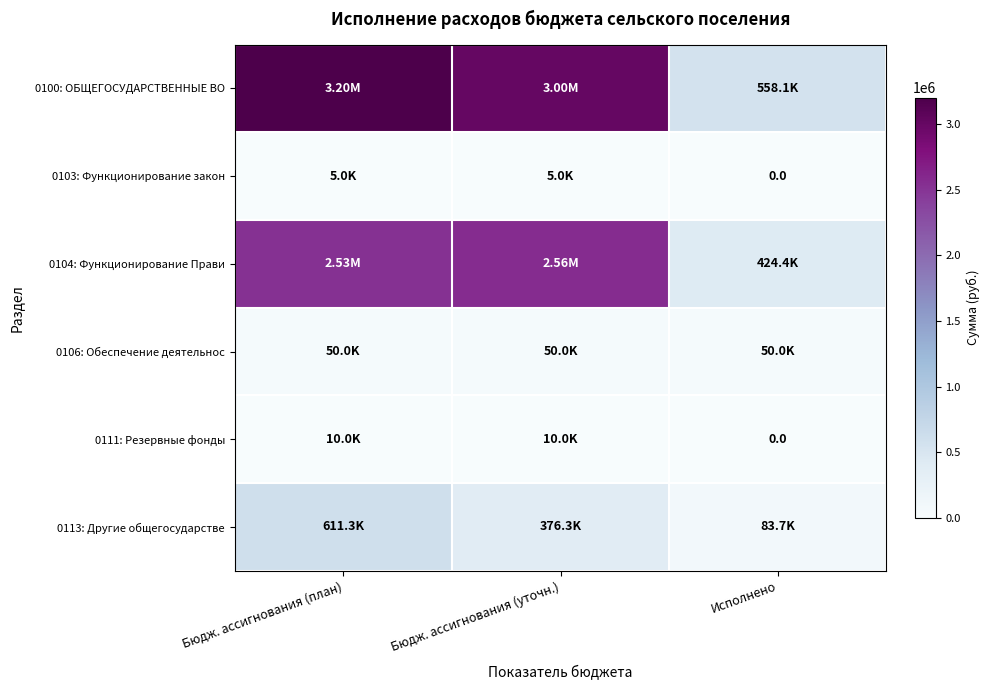

True or false: 0103: Функционирование закон has a value of 8876.3 at Бюдж. ассигнования (уточн.).

False